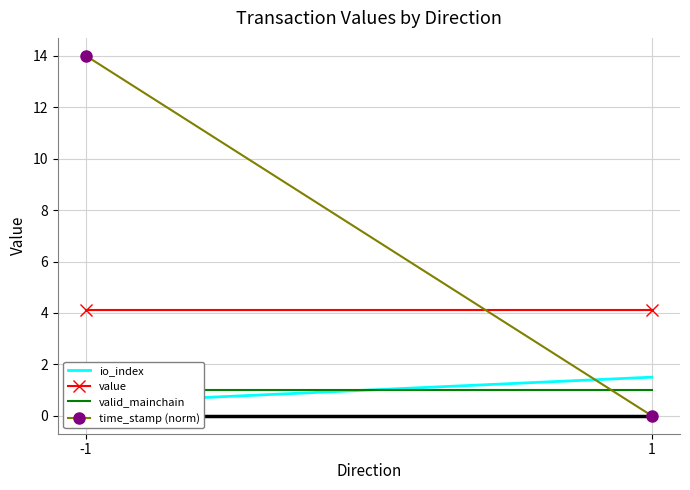

Which category has the highest value across all series?

-1